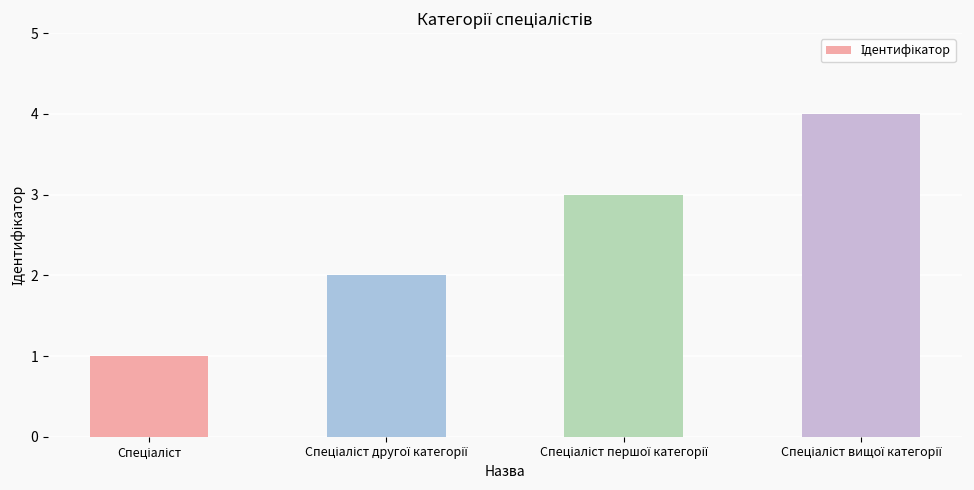

Reading left to right, transcribe all the data shown in this chart.

1	2	3	4